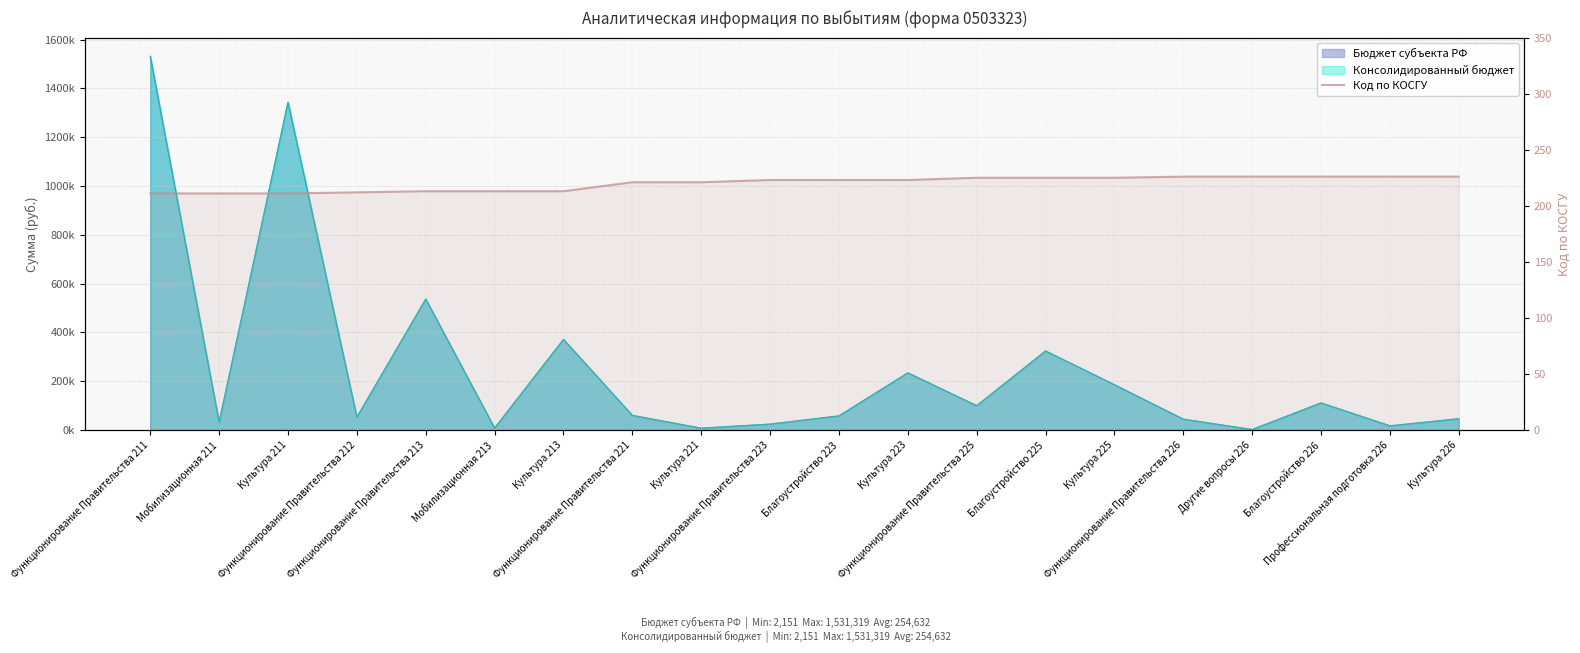

What is the value of the 11th point from the left?

223